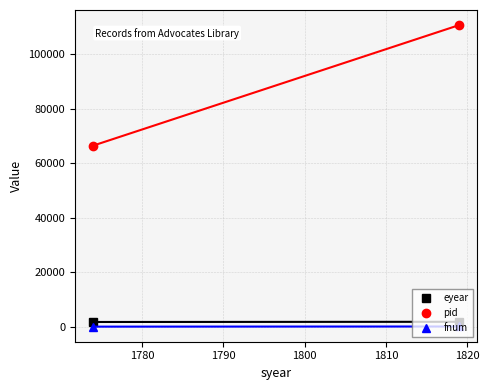

What is the greatest value displayed?

110789